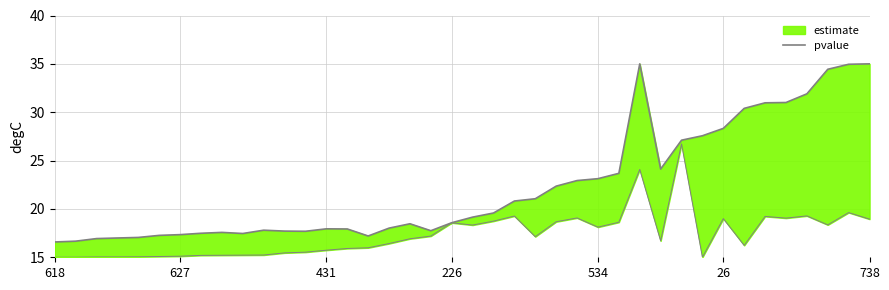

At which label is the value closest to 25?

29